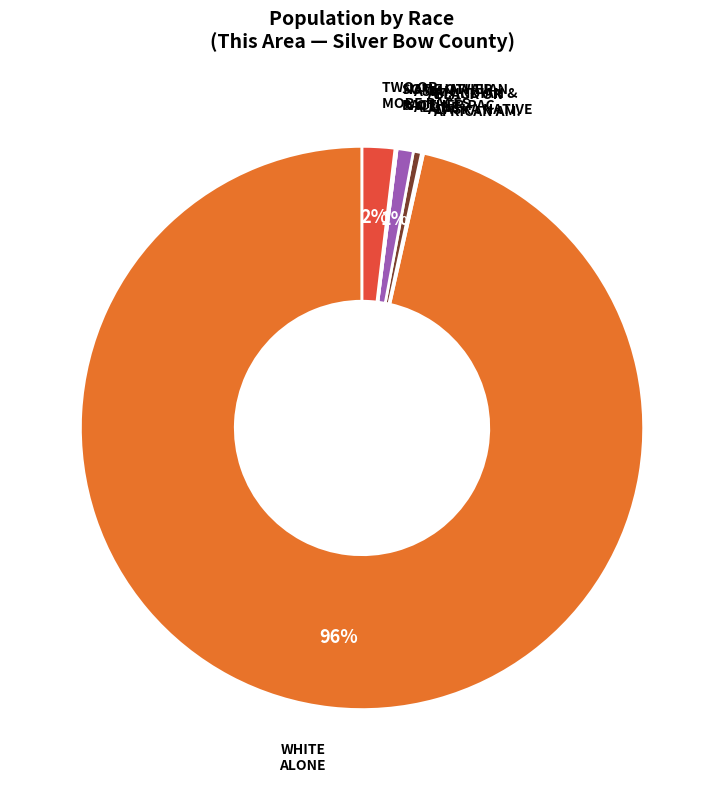

To the nearest percent, what is the average slice percentage?

14%